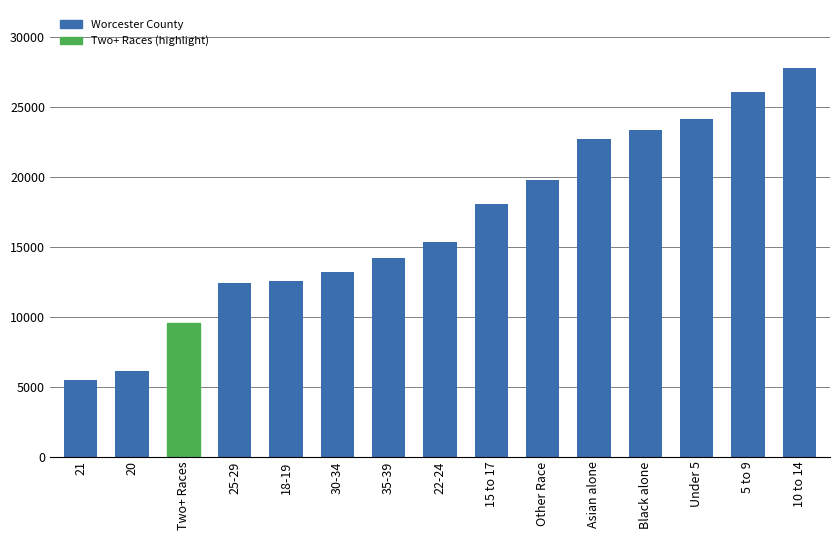

Which category has the lowest value across all series?

21